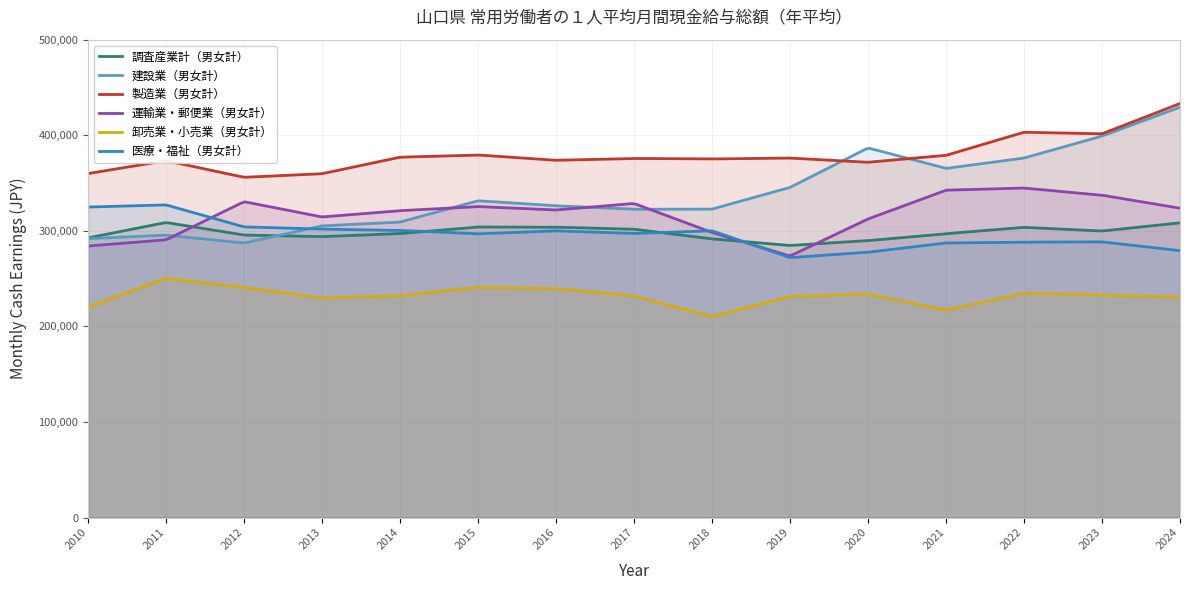

What is the average value of the P_医療_福祉_男女計 series?

296325